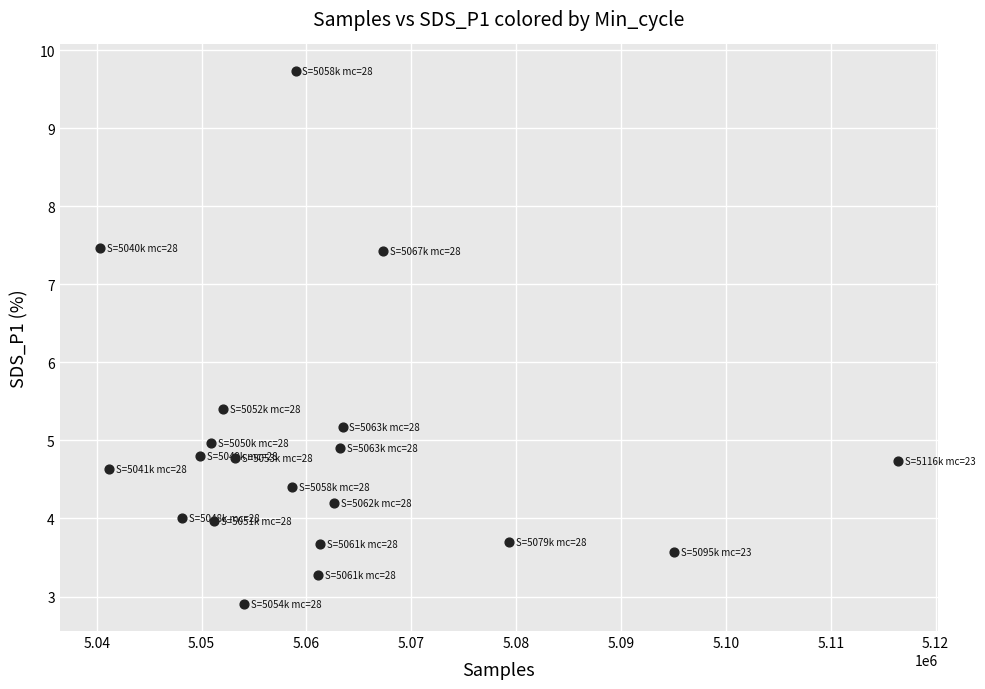

What is the range of Y values (max minus min)?

6.8